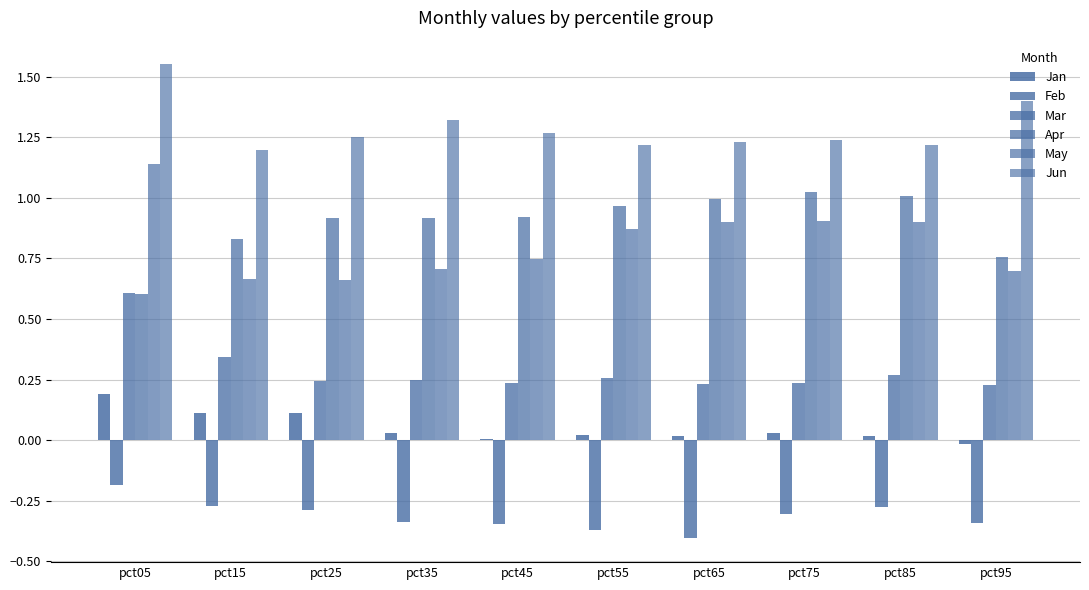

Between pct35 and pct55, which series saw the biggest shift?

May